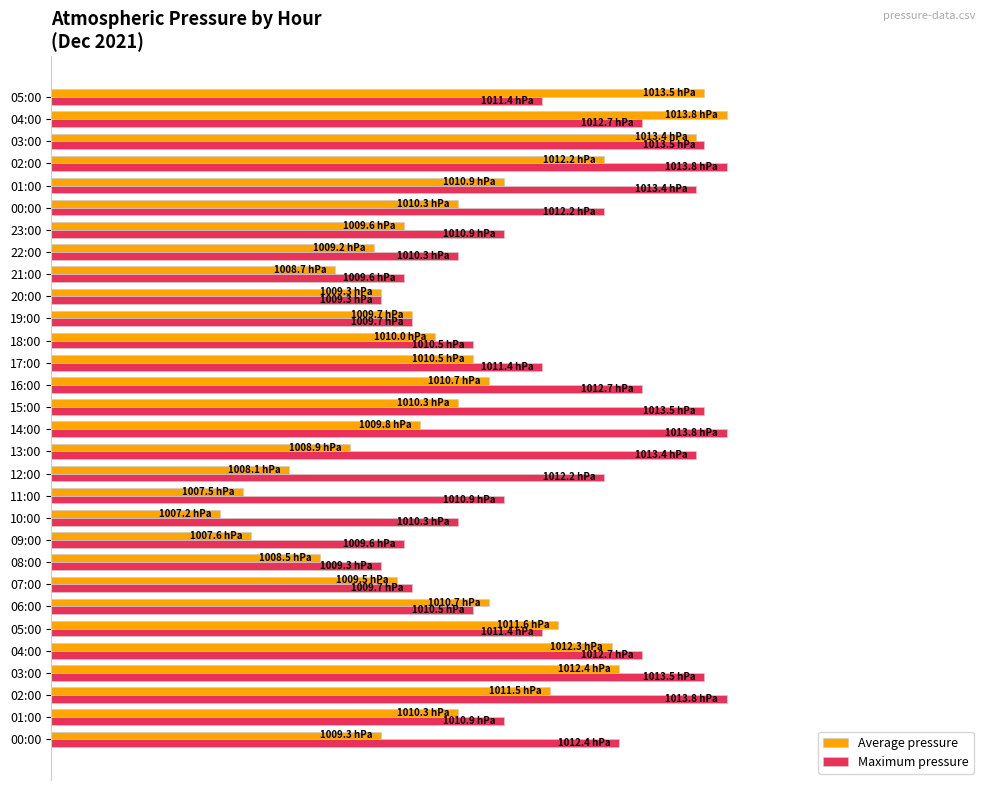

What is the maximum value for Maximum pressure?

80.0